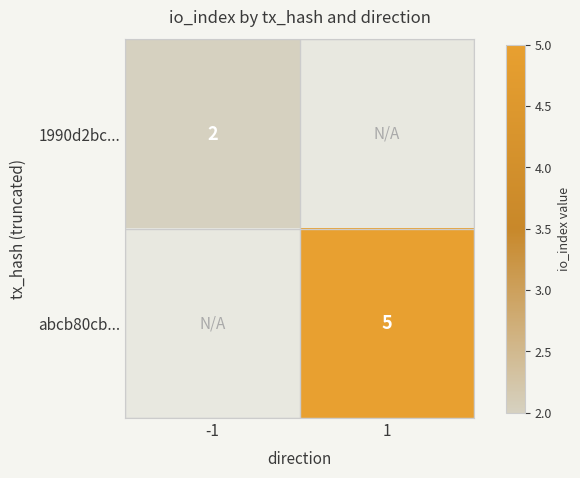

At which category does the chart reach its minimum across all series?

-1